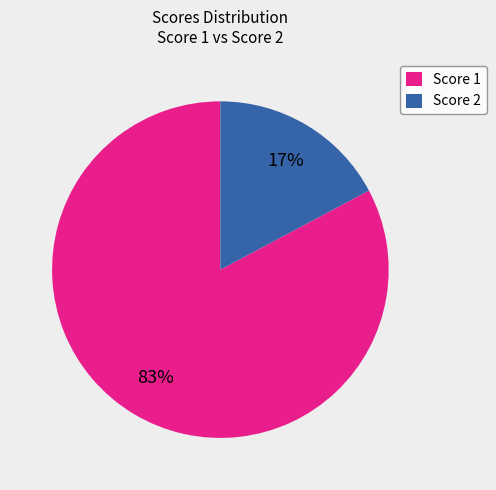

To the nearest percent, what is the average slice percentage?

50%